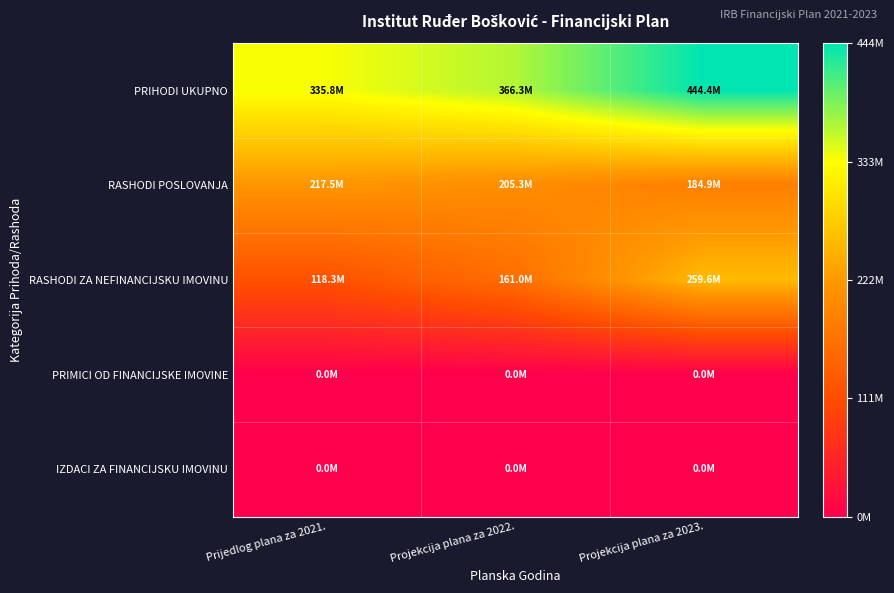

Which category has the lowest value across all series?

Prijedlog plana za 2021.